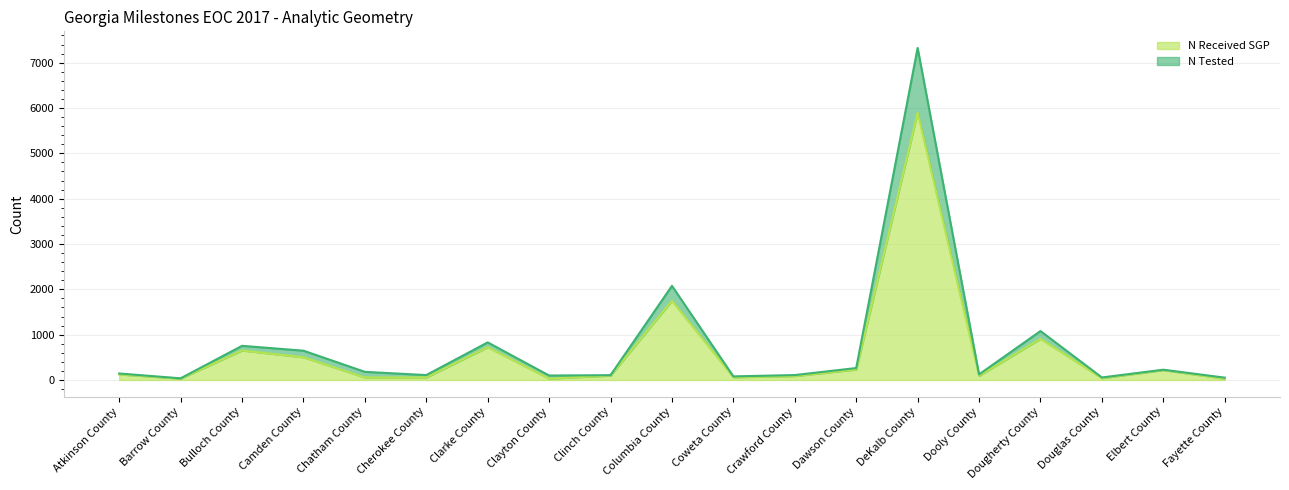

List the series in order of their peak value, lowest first.

N Received SGP, N Tested